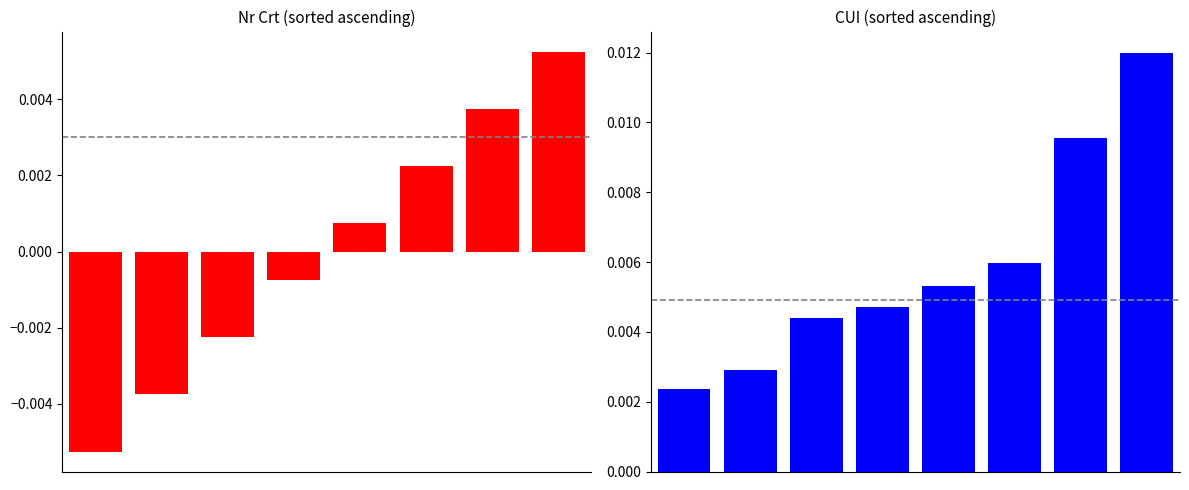

True or false: Nr Crt has a value of 0.0 at 7.

True